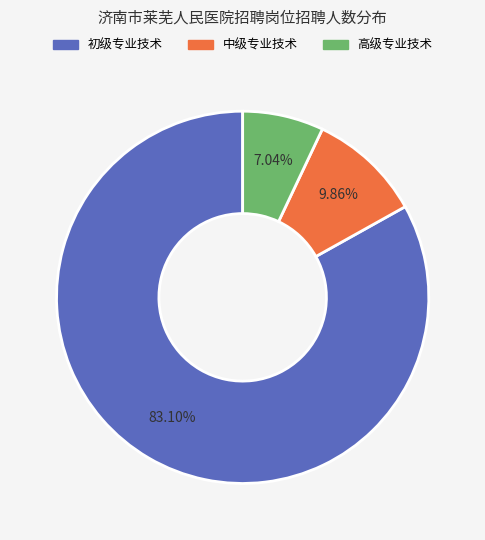

Is there a majority slice in this chart?

Yes